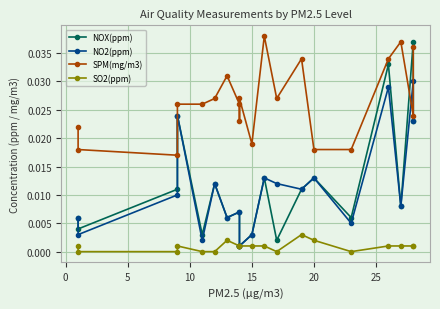

Reading left to right, what are all the values shown in this chart?

NOX(ppm): 0.0	0.0	0.0	0.0	0.0	0.0	0.0	0.0	0.0	0.0	0.0	0.0	0.0	0.0	0.0	0.0	0.0	0.0	0.0	0.0
NO2(ppm): 0.0	0.0	0.0	0.0	0.0	0.0	0.0	0.0	0.0	0.0	0.0	0.0	0.0	0.0	0.0	0.0	0.0	0.0	0.0	0.0
SPM(mg/m3): 0.0	0.0	0.0	0.0	0.0	0.0	0.0	0.0	0.0	0.0	0.0	0.0	0.0	0.0	0.0	0.0	0.0	0.0	0.0	0.0
SO2(ppm): 0.0	0.0	0.0	0.0	0.0	0.0	0.0	0.0	0.0	0.0	0.0	0.0	0.0	0.0	0.0	0.0	0.0	0.0	0.0	0.0